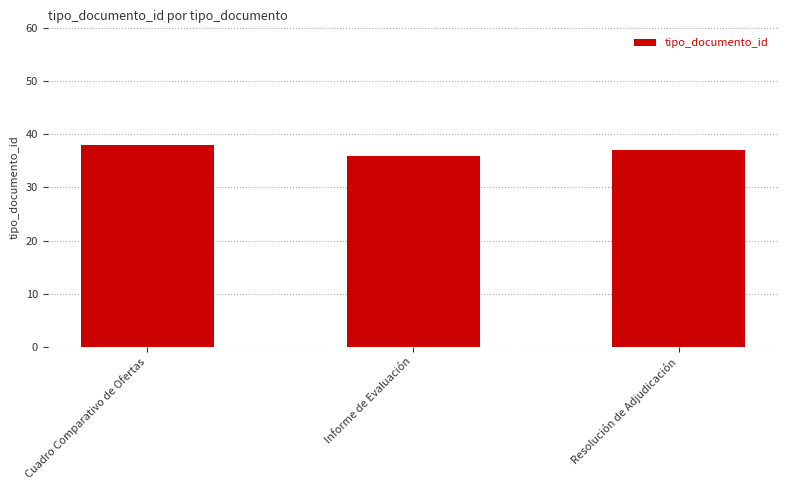

Reading left to right, list all the values displayed in this chart.

38	36	37